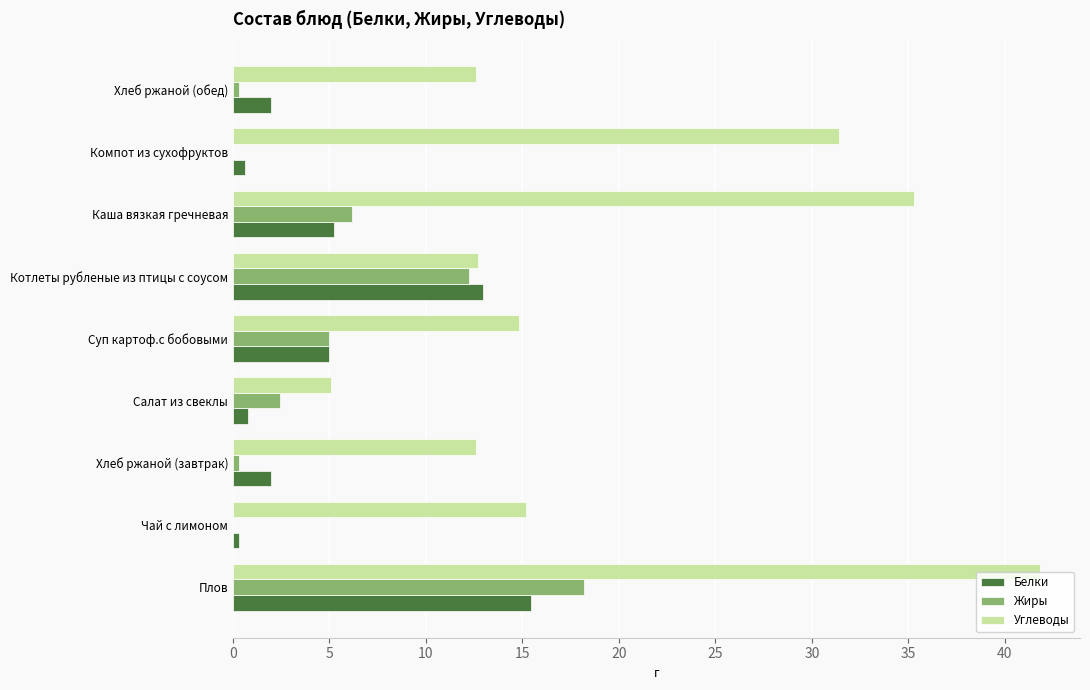

At which category does the chart reach its peak across all series?

Плов